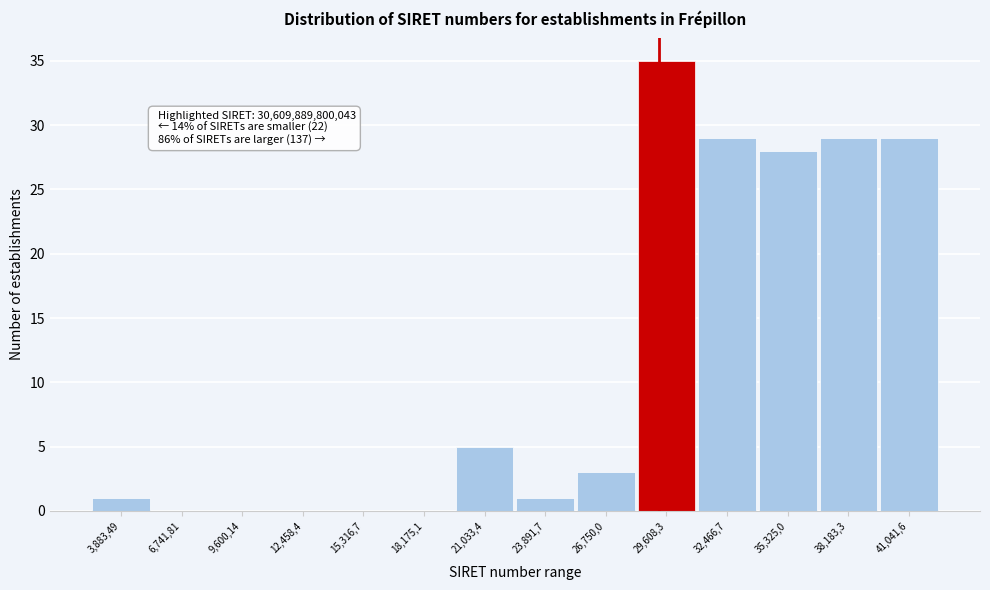

Reading left to right, what are all the values shown in this chart?

3,883,49=1	6,741,81=0	9,600,14=0	12,458,4=0	15,316,7=0	18,175,1=0	21,033,4=5	23,891,7=1	26,750,0=3	29,608,3=35	32,466,7=29	35,325,0=28	38,183,3=29	41,041,6=29